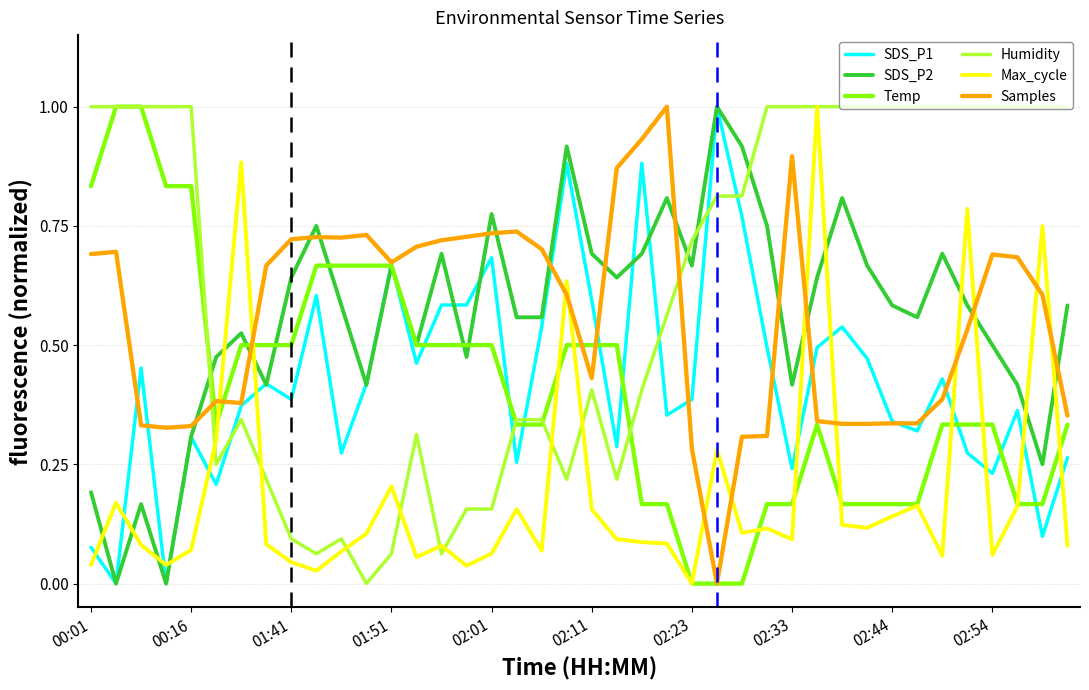

After their last crossing, which series has the higher values: Temp or SDS_P2?

SDS_P2